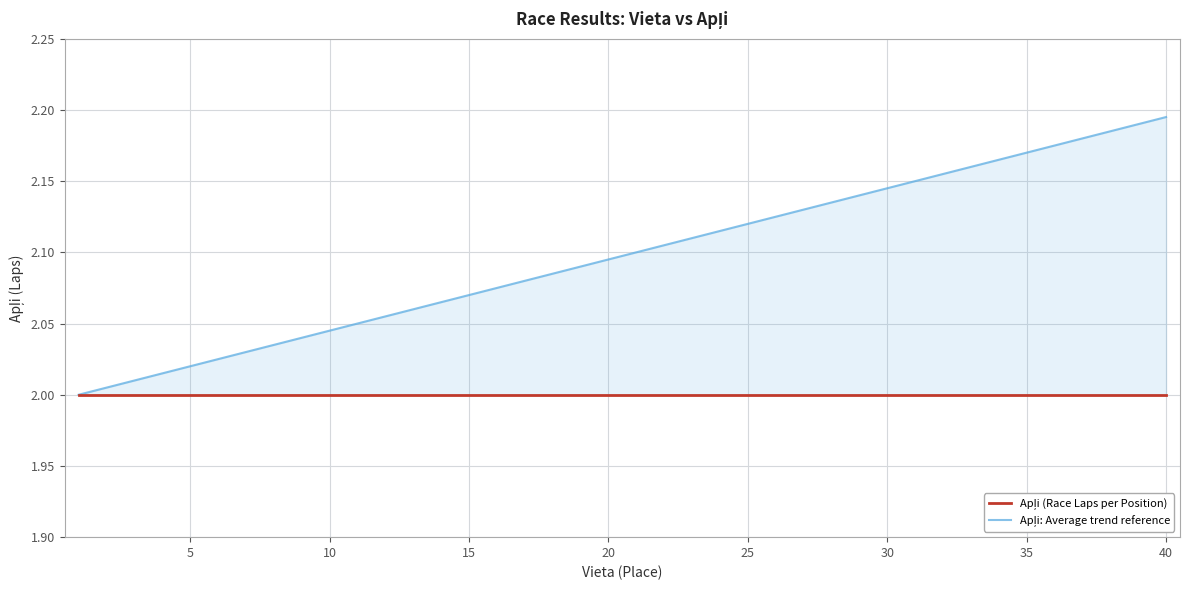

What is the smallest value displayed?

2.0